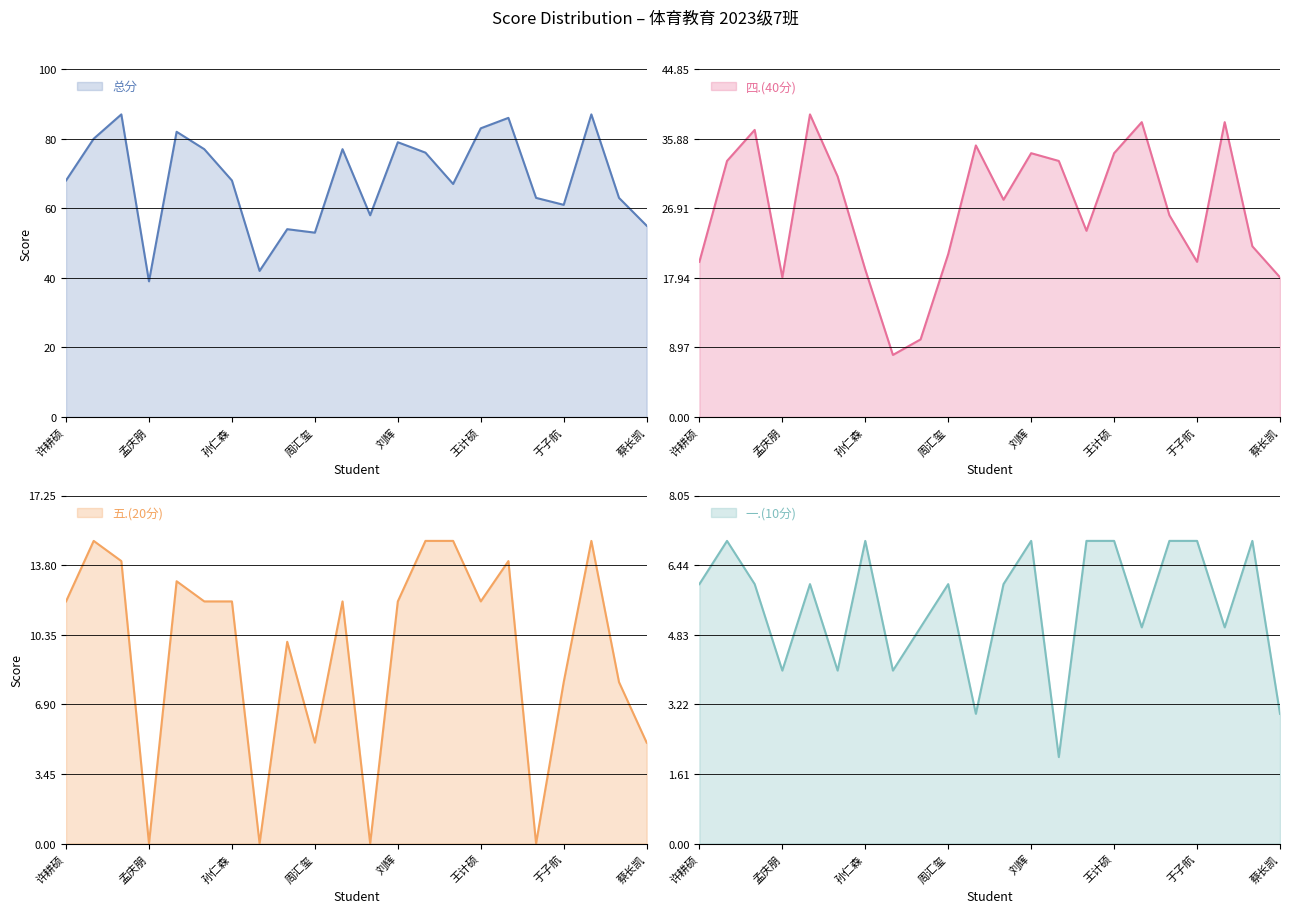

How many lines are shown in the chart?

4